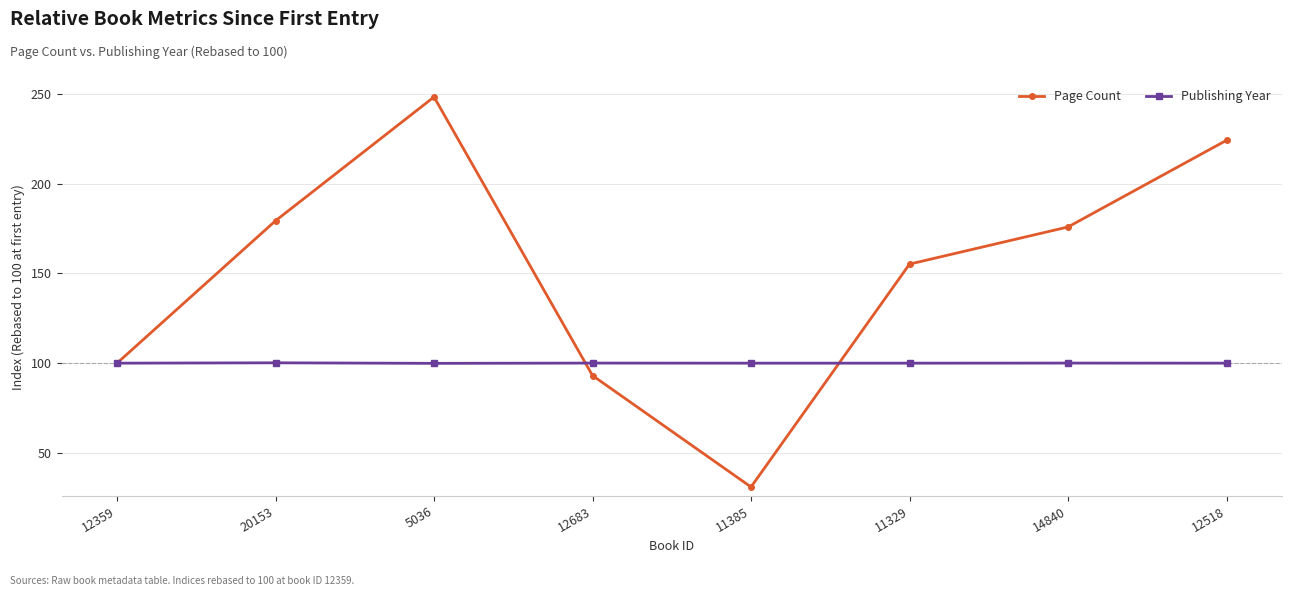

List the series in order of their overall mean, highest first.

Page Count, Publishing Year